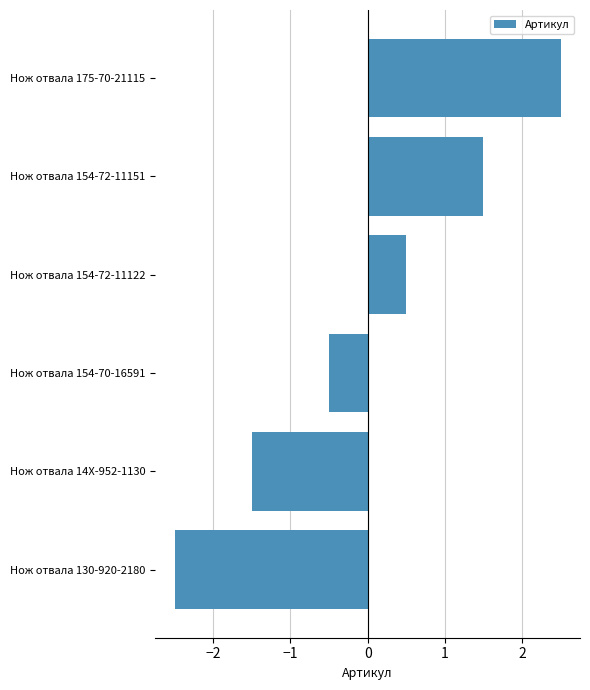

What is the difference between the maximum and minimum values?

5.0